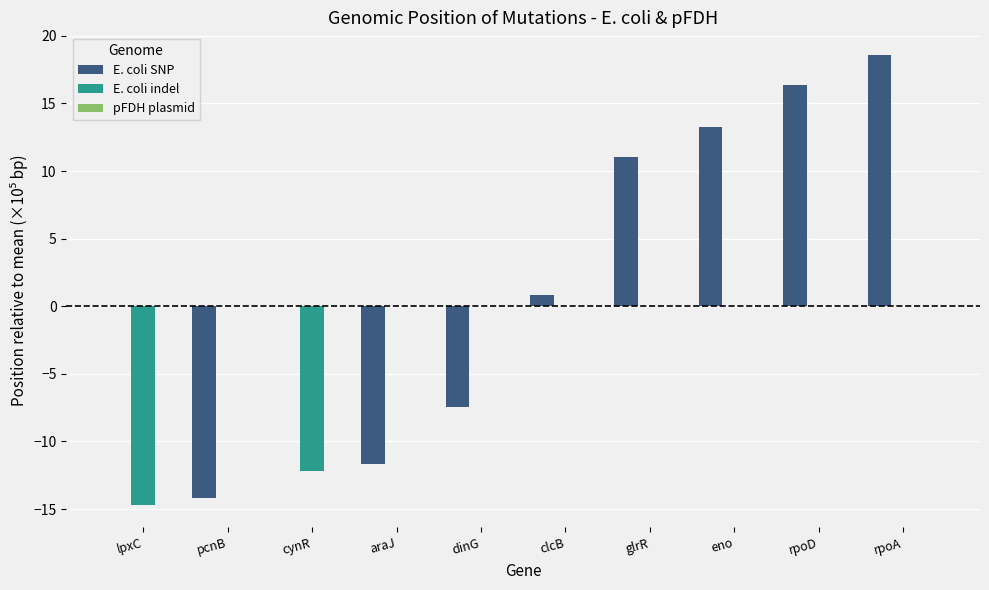

The value of E. coli indel at araJ is 5.0. True or false?

False